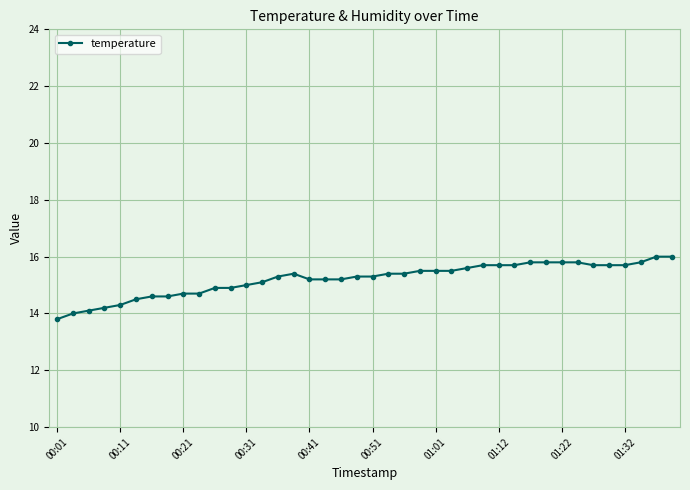

What is the difference between the maximum and minimum values?

2.2